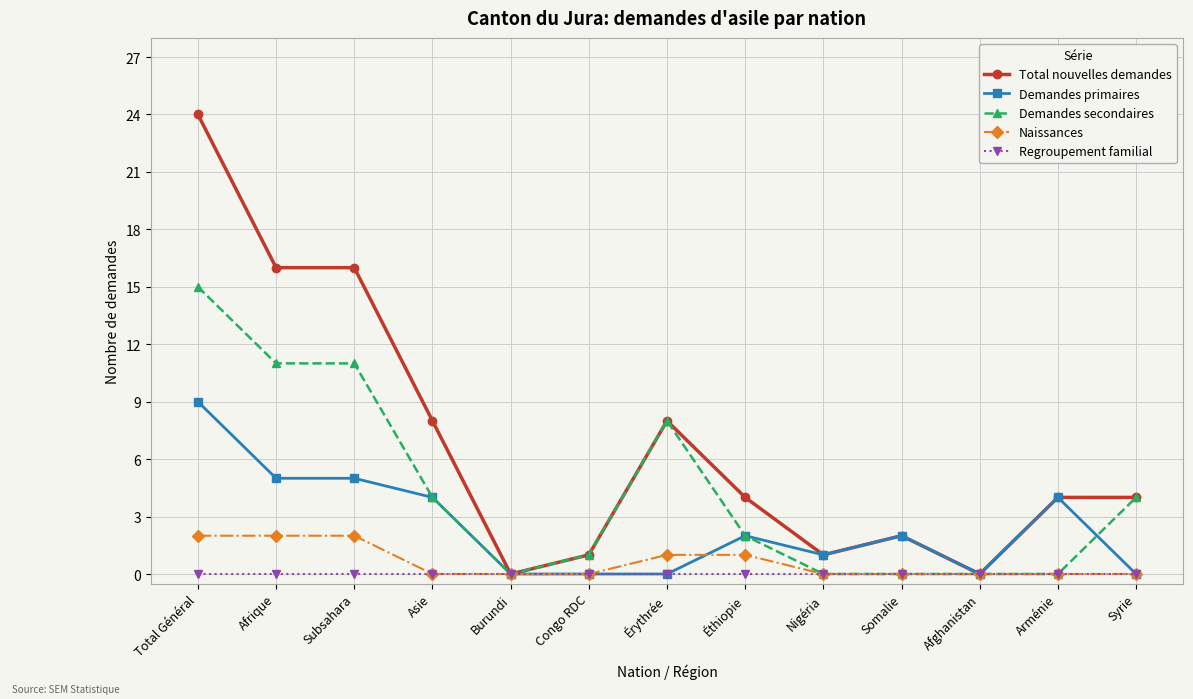

Reading left to right, what are all the values shown in this chart?

Total nouvelles demandes: Total Général=24	Afrique=16	Subsahara=16	Asie=8	Burundi=0	Congo RDC=1	Érythrée=8	Éthiopie=4	Nigéria=1	Somalie=2	Afghanistan=0	Arménie=4	Syrie=4
Demandes primaires: Total Général=9	Afrique=5	Subsahara=5	Asie=4	Burundi=0	Congo RDC=0	Érythrée=0	Éthiopie=2	Nigéria=1	Somalie=2	Afghanistan=0	Arménie=4	Syrie=0
Demandes secondaires: Total Général=15	Afrique=11	Subsahara=11	Asie=4	Burundi=0	Congo RDC=1	Érythrée=8	Éthiopie=2	Nigéria=0	Somalie=0	Afghanistan=0	Arménie=0	Syrie=4
Naissances: Total Général=2	Afrique=2	Subsahara=2	Asie=0	Burundi=0	Congo RDC=0	Érythrée=1	Éthiopie=1	Nigéria=0	Somalie=0	Afghanistan=0	Arménie=0	Syrie=0
Regroupement familial: Total Général=0	Afrique=0	Subsahara=0	Asie=0	Burundi=0	Congo RDC=0	Érythrée=0	Éthiopie=0	Nigéria=0	Somalie=0	Afghanistan=0	Arménie=0	Syrie=0